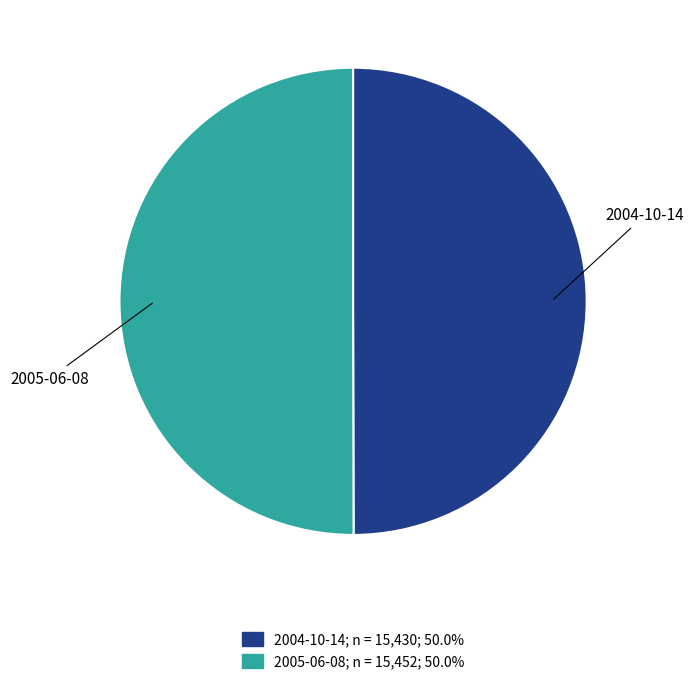

Approximately how many times larger is the value at 2005-06-08 compared to 2004-10-14?

1.0